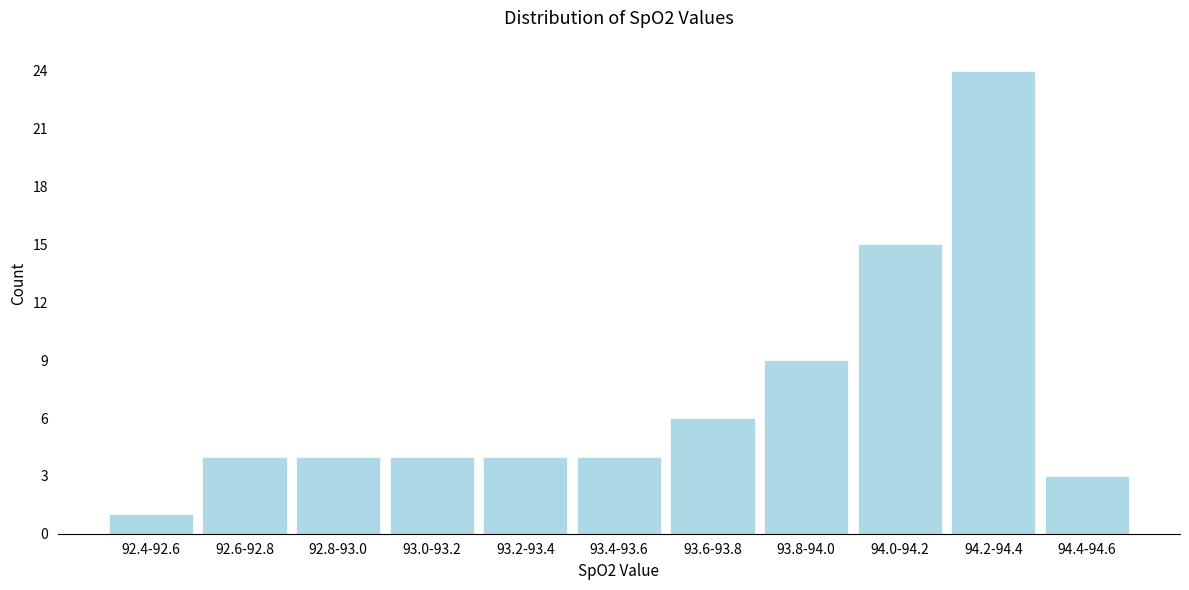

Reading left to right, extract all data points from this chart.

92.4-92.6=1	92.6-92.8=4	92.8-93.0=4	93.0-93.2=4	93.2-93.4=4	93.4-93.6=4	93.6-93.8=6	93.8-94.0=9	94.0-94.2=15	94.2-94.4=24	94.4-94.6=3